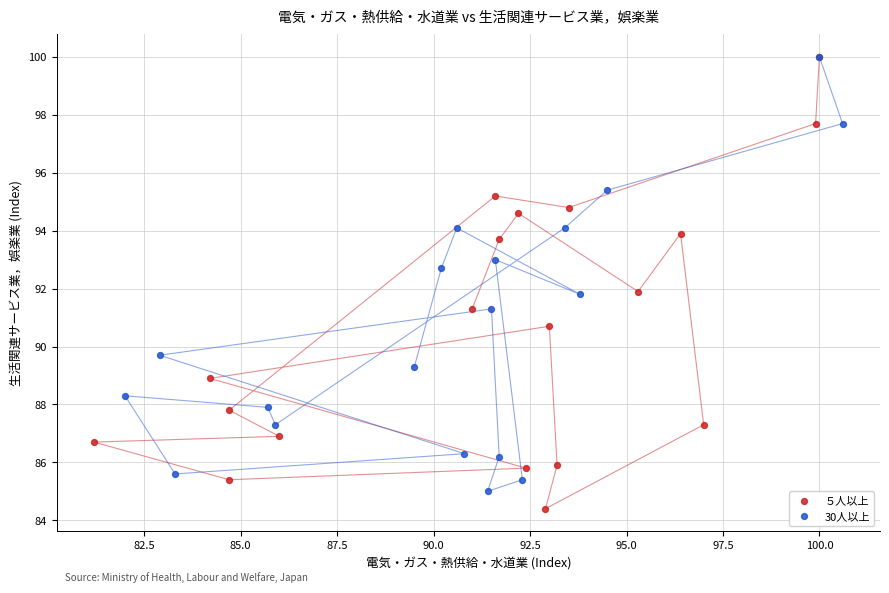

What are all the series names shown in the legend?

５人以上, 30人以上